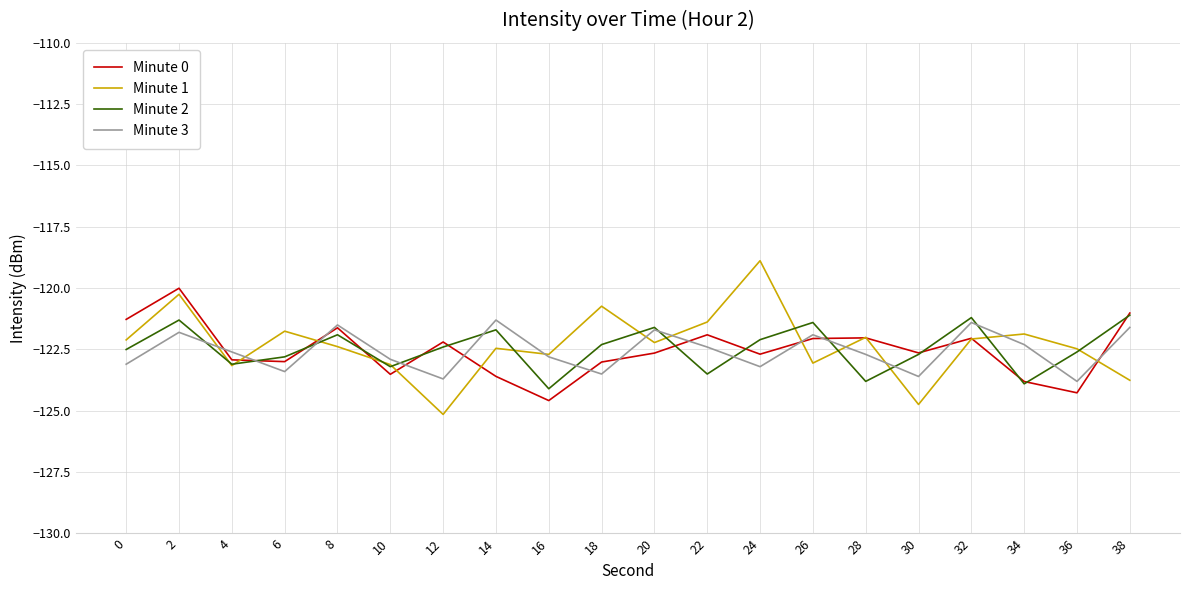

What is the difference between the highest and lowest values at 18?

2.8